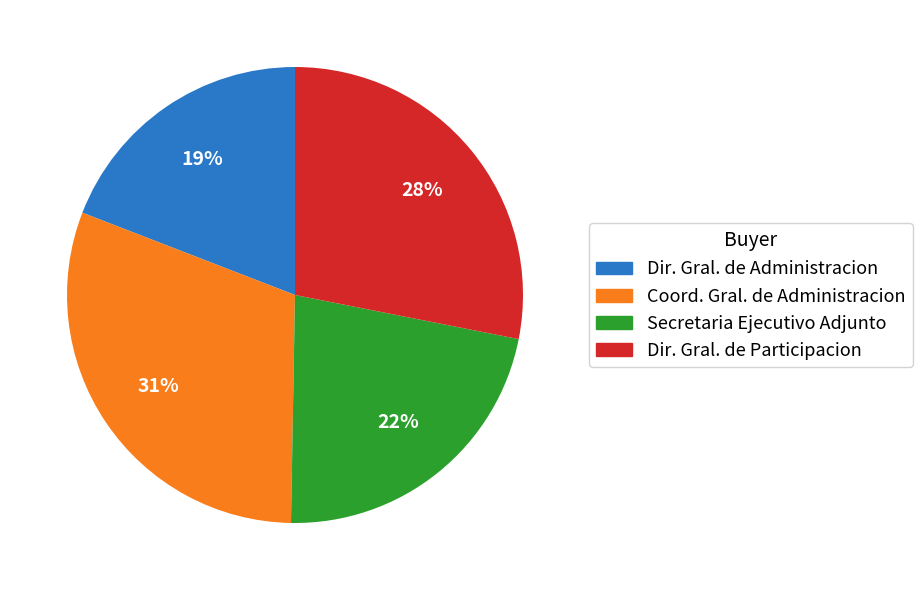

Is there a majority slice in this chart?

No